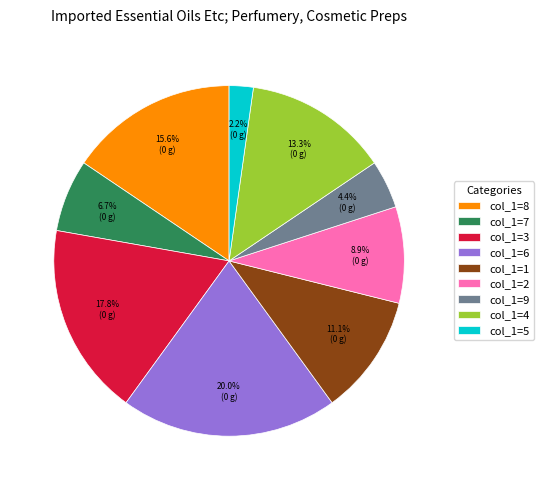

What is the largest slice in the pie chart?

col_1=6